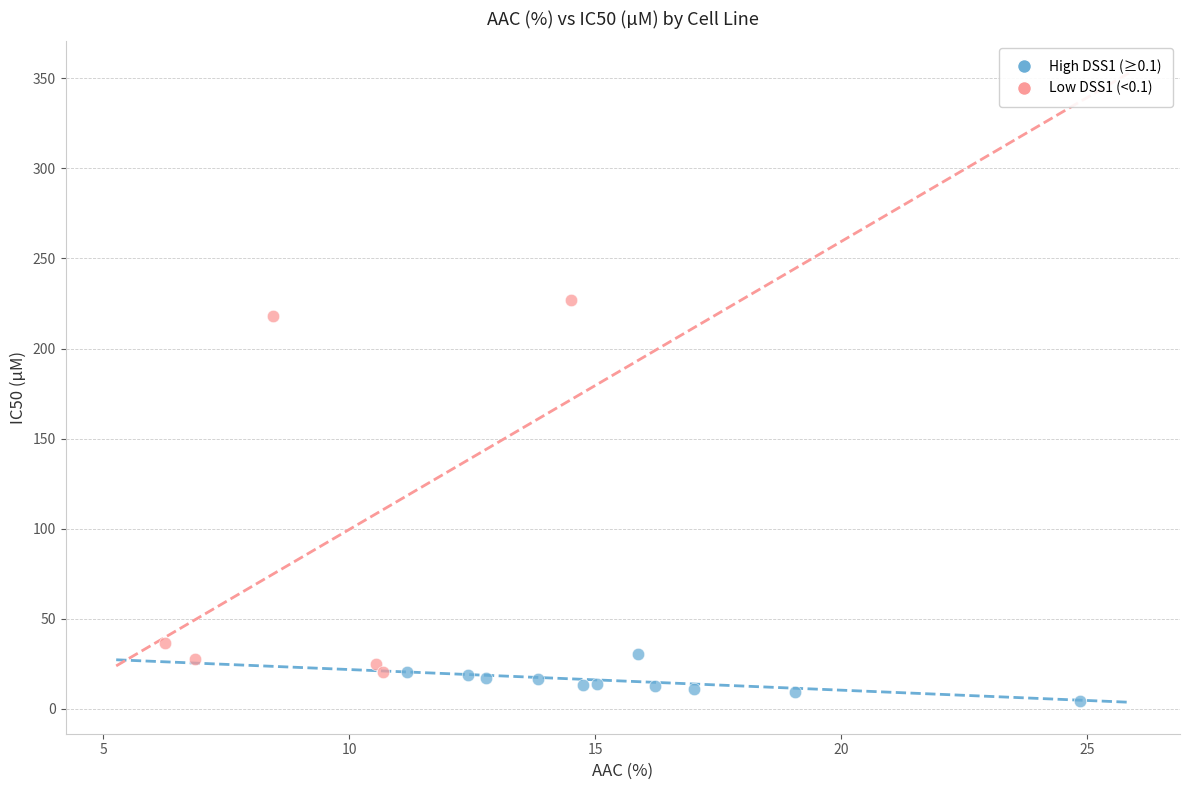

Which series reaches the maximum Y coordinate?

Low DSS1 (<0.1)